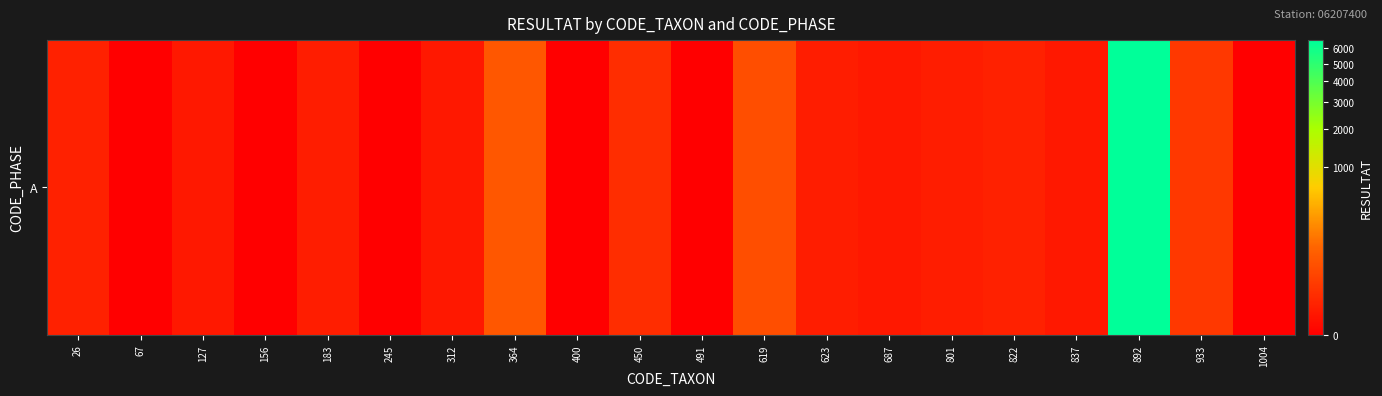

Is it true that the value at 892 is 6594?

True